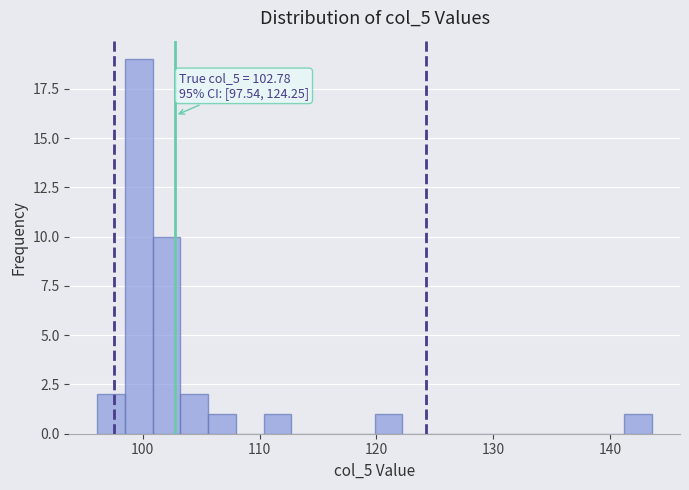

Read against the x-axis, roughly where is the centre of the tallest bar?

100